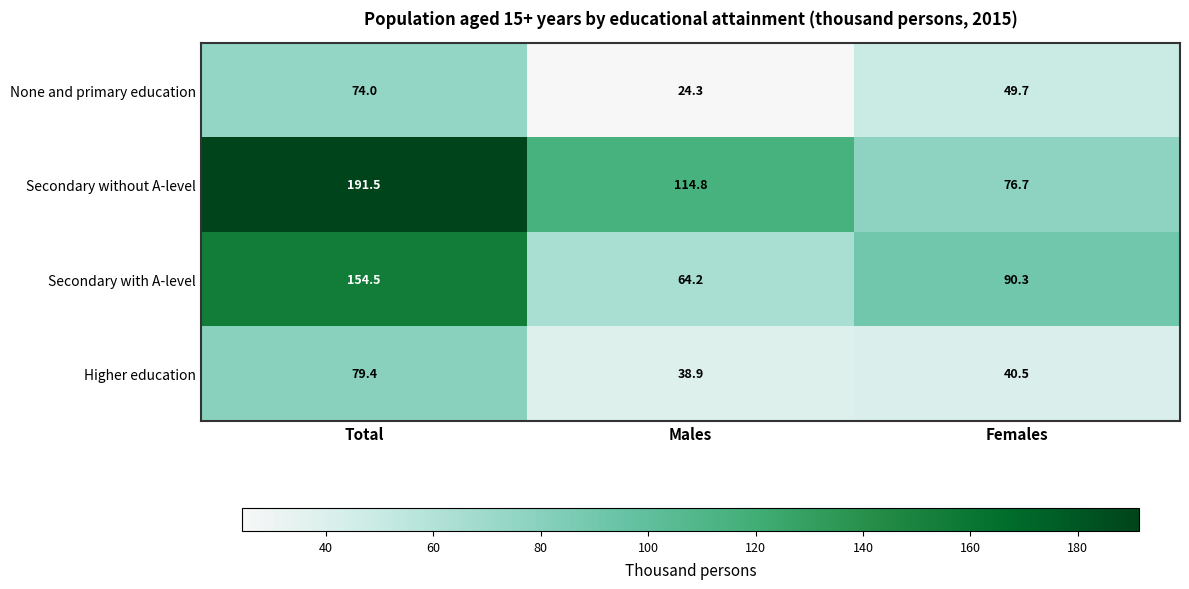

Which series changed the most between Total and Females?

Secondary without A-level